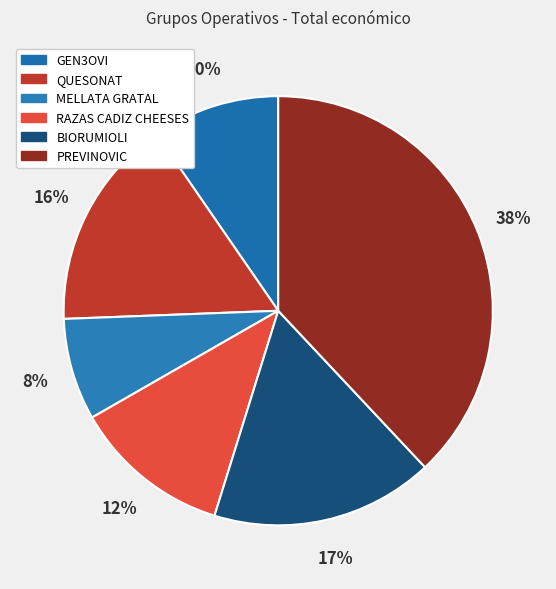

To the nearest percent, what is the difference between the largest and smallest slice percentages?

30%